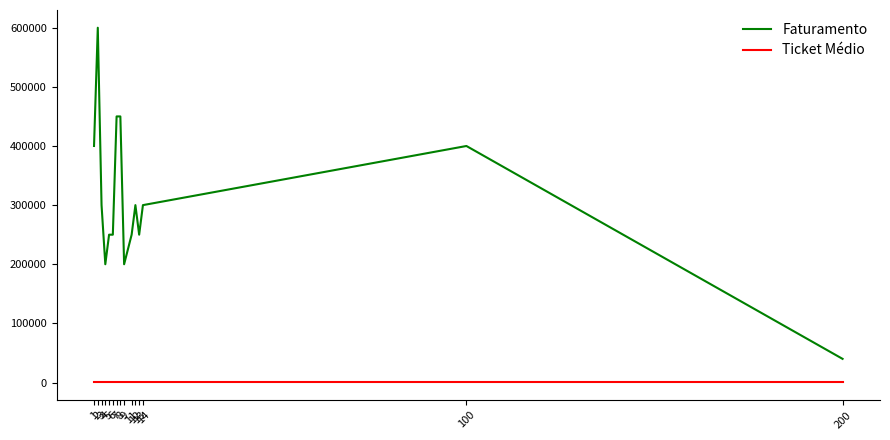

Rank the series at 100 from lowest to highest value.

Ticket Médio, Faturamento